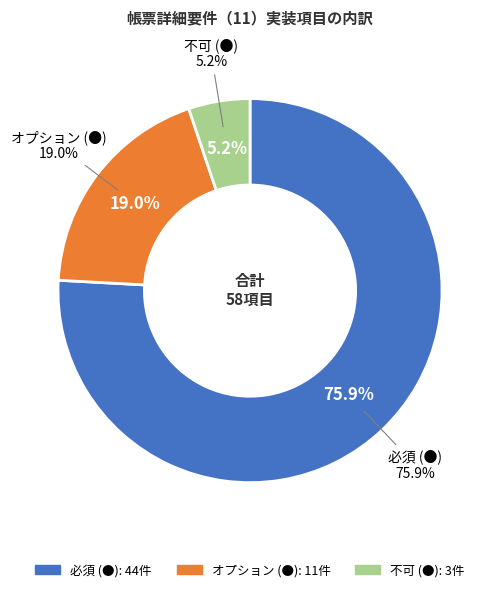

How many slices are in this pie chart?

3